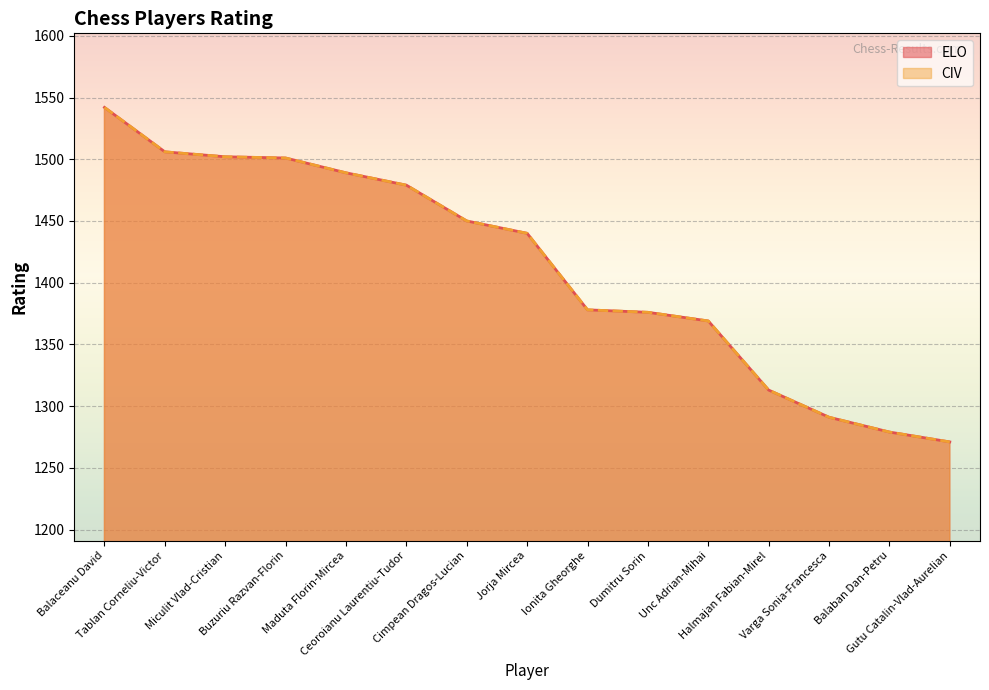

How many values in the CIV series exceed 1440?

7